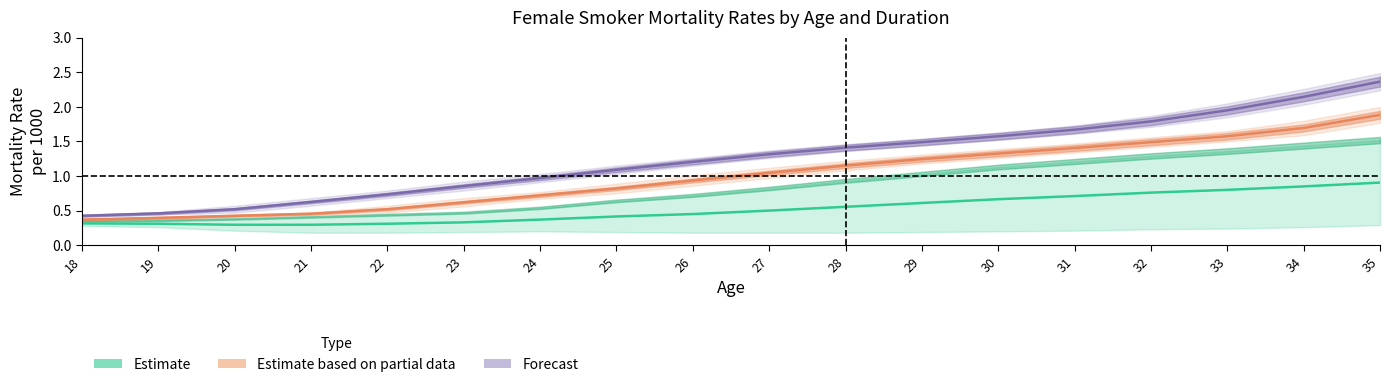

Reading left to right, transcribe all the data shown in this chart.

Duration 10: 0.3	0.3	0.3	0.3	0.3	0.3	0.4	0.4	0.4	0.5	0.6	0.6	0.7	0.7	0.8	0.8	0.8	0.9
Duration 11: 0.4	0.4	0.4	0.5	0.5	0.6	0.7	0.8	0.9	1.0	1.1	1.2	1.3	1.4	1.5	1.6	1.7	1.9
Duration 12: 0.4	0.5	0.5	0.6	0.7	0.9	1.0	1.1	1.2	1.3	1.4	1.5	1.6	1.7	1.8	1.9	2.1	2.4